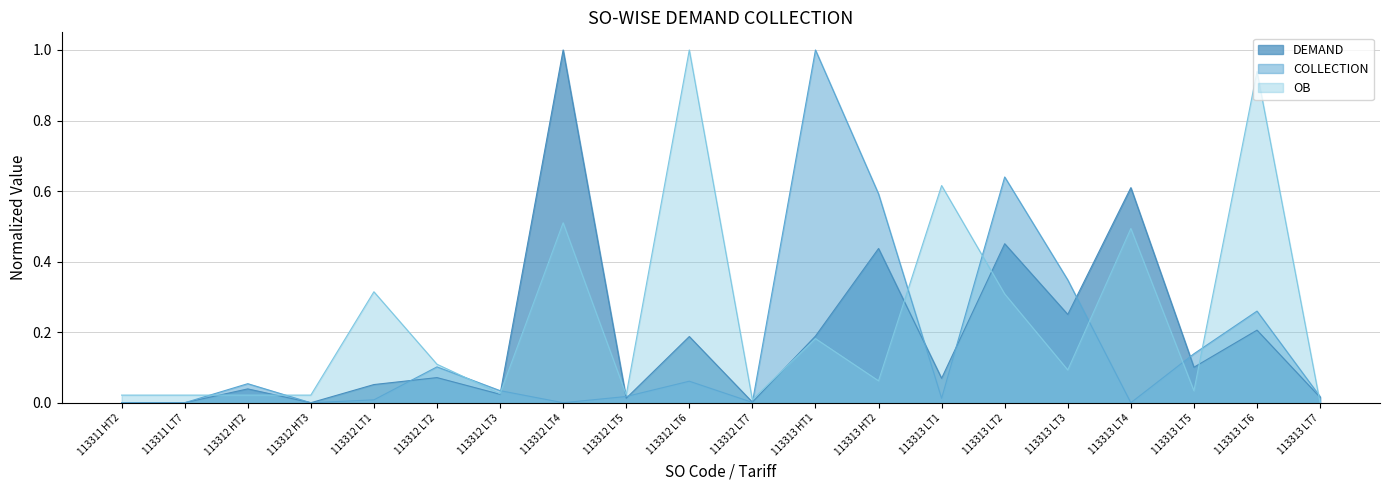

The OB series shows 0.0 at 113312 LT3. True or false?

True